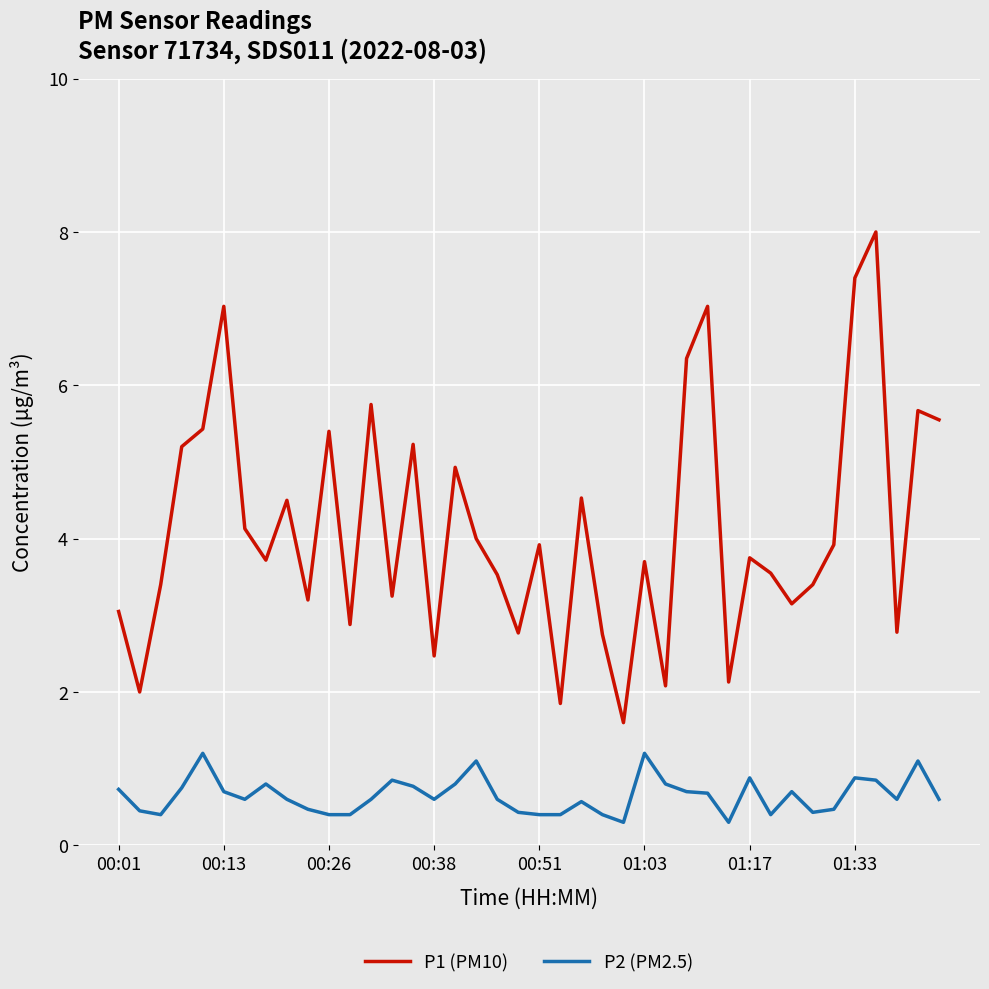

Which series has the largest total across all categories?

P1 (PM10)